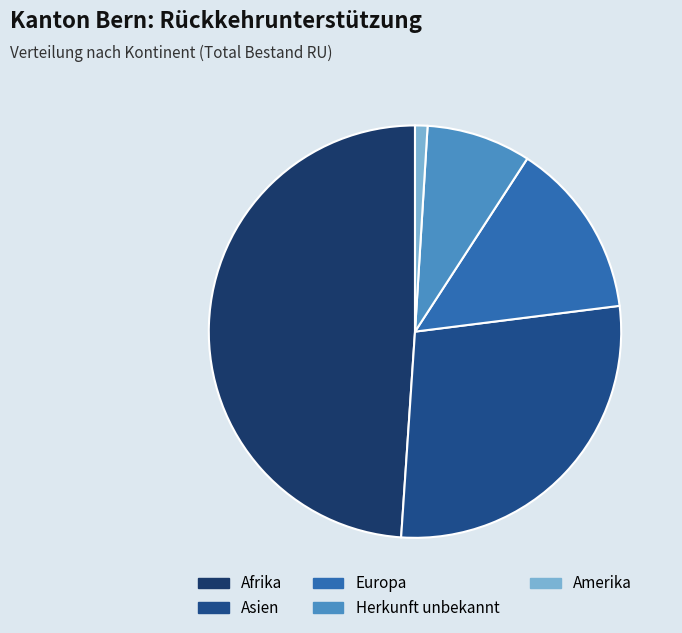

Does Asien account for over 50% of the chart?

No